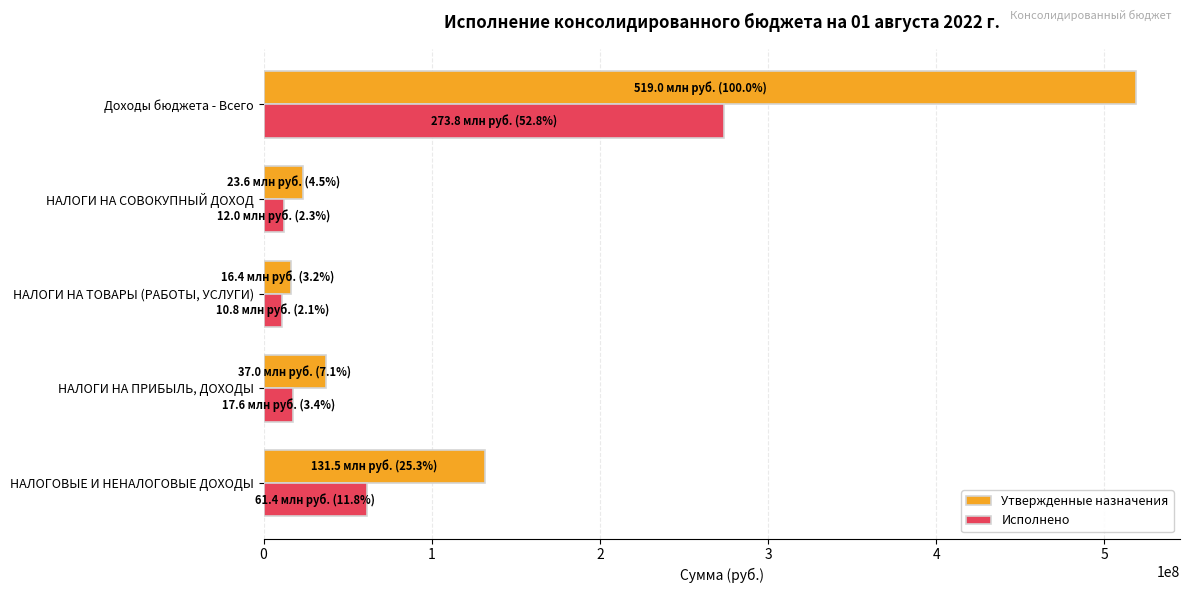

Which series has the widest spread of values?

Утвержденные назначения